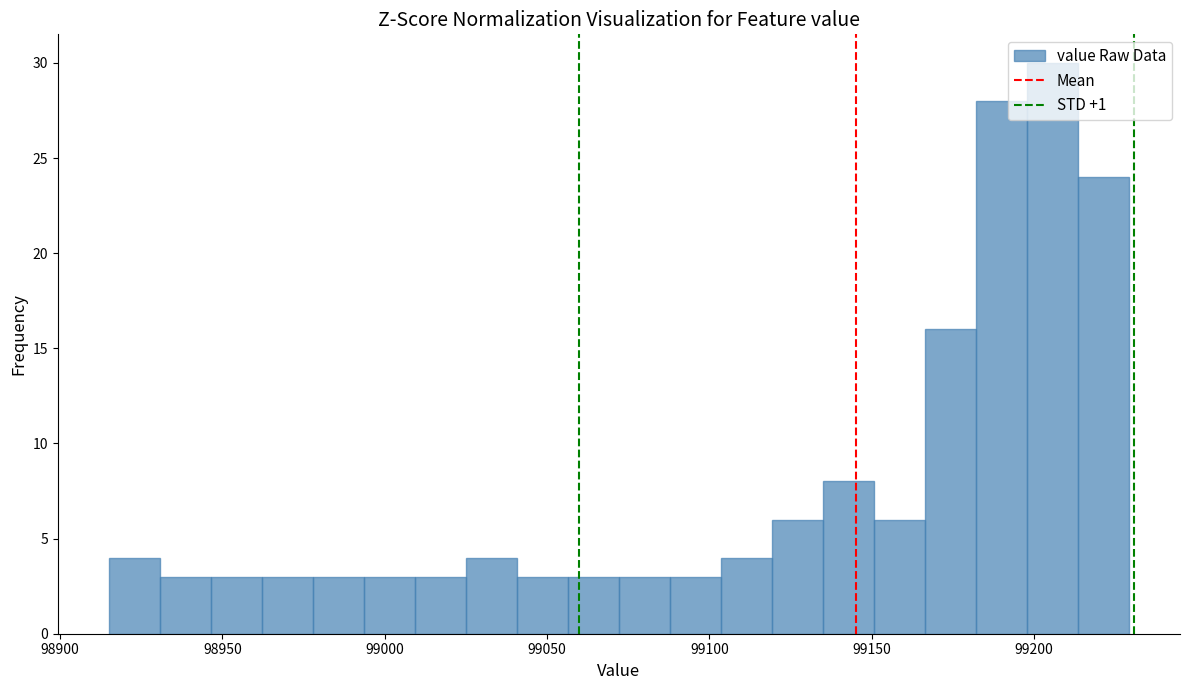

Read against the x-axis, roughly where is the centre of the tallest bar?

99205